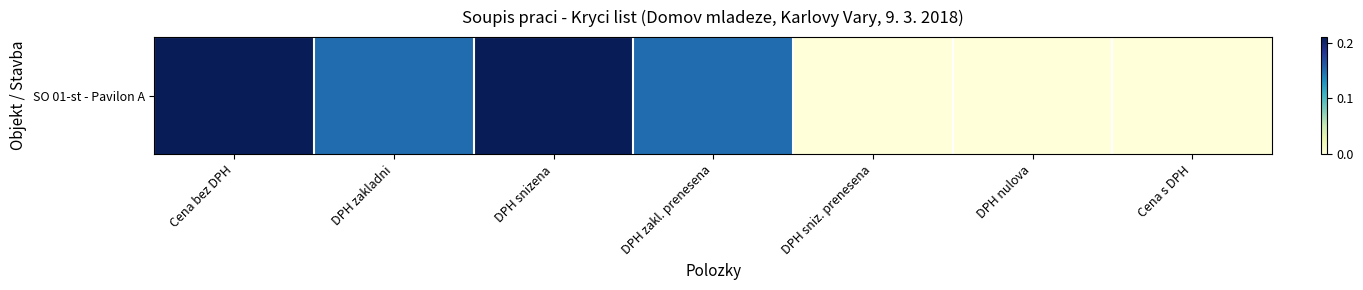

List the labels in order of value, largest first.

Cena bez DPH, DPH snizena, DPH zakladni, DPH zakl. prenesena, DPH sniz. prenesena, DPH nulova, Cena s DPH